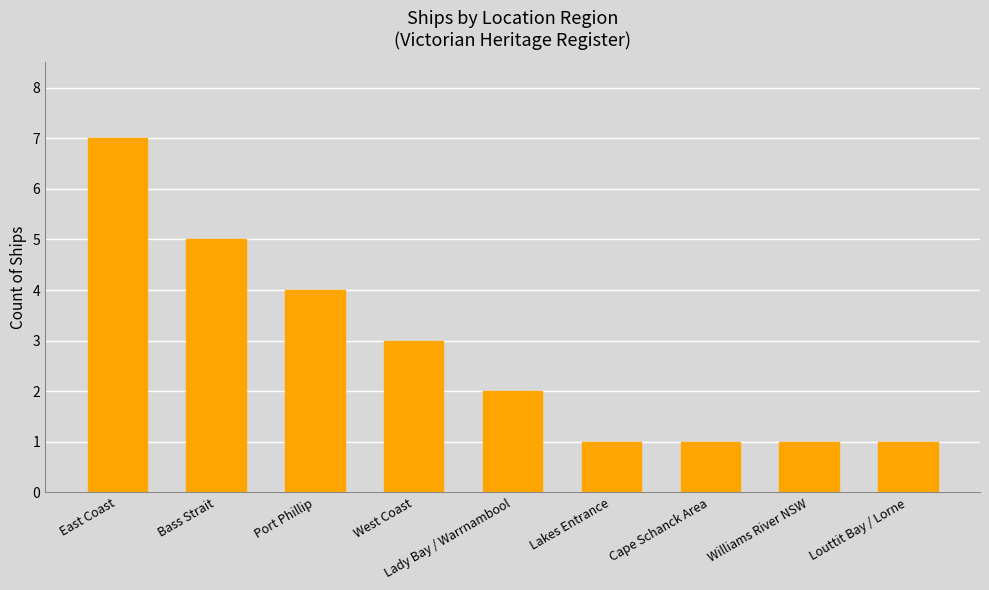

What position from the right is Lady Bay / Warrnambool?

5